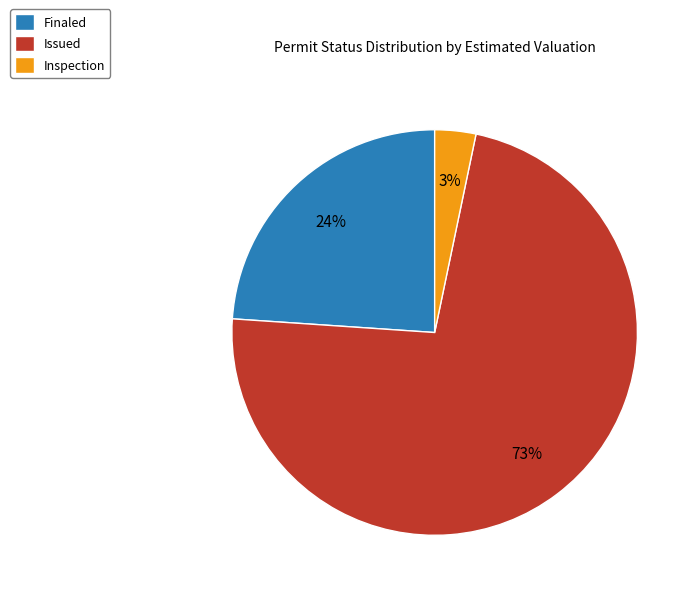

Rank the categories by value from highest to lowest.

Issued, Finaled, Inspection